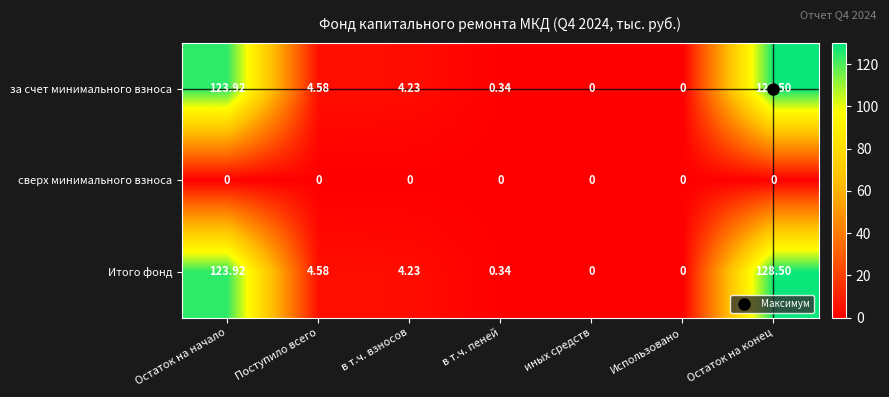

At how many categories does at least one series exceed 103?

2